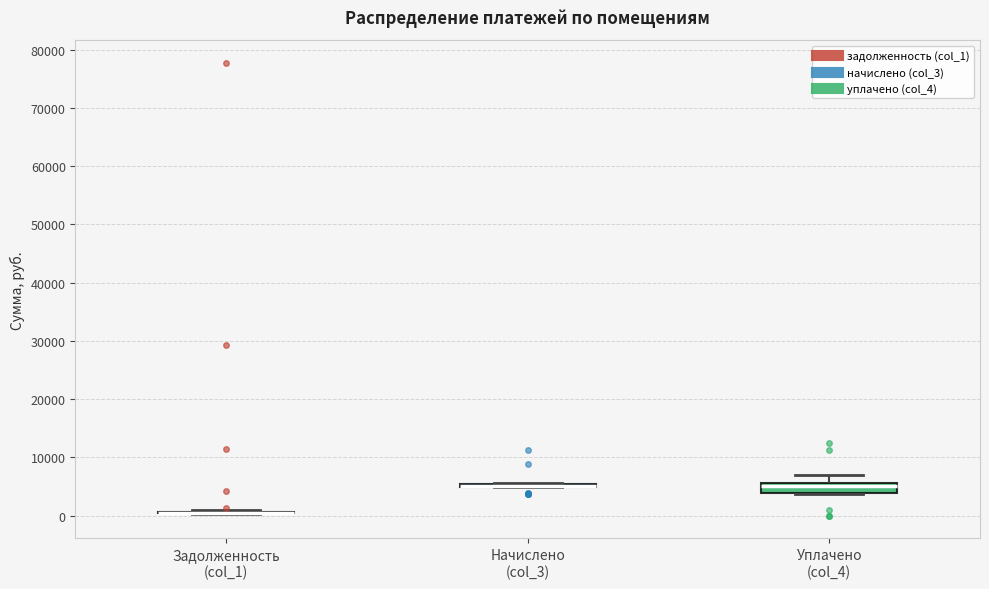

Comparing the boxes themselves (not the whiskers), which one is the tallest?

Уплачено (col_4)